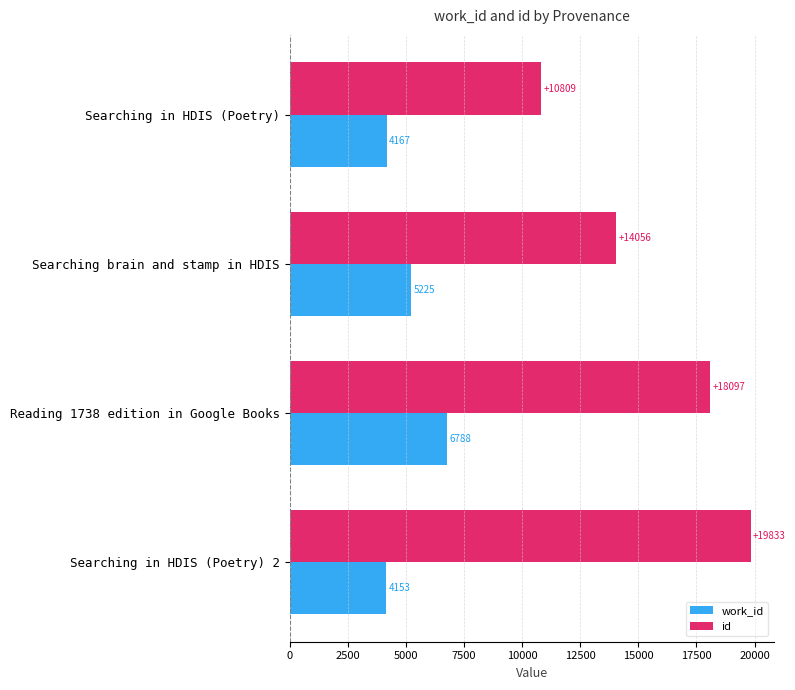

How many values in the work_id series are below 5225?

2